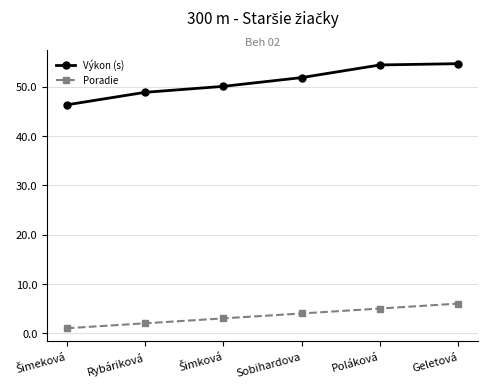

What is the lowest value of the Výkon (s) series?

46.3